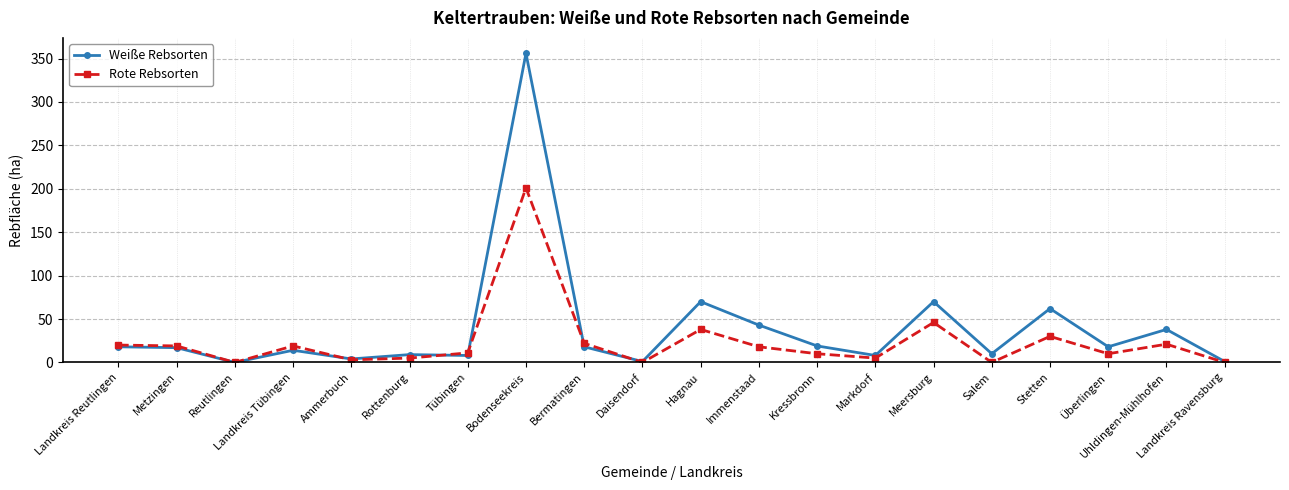

Is the value of Weiße Rebsorten at Landkreis Reutlingen greater than the value of Rote Rebsorten at Meersburg?

No